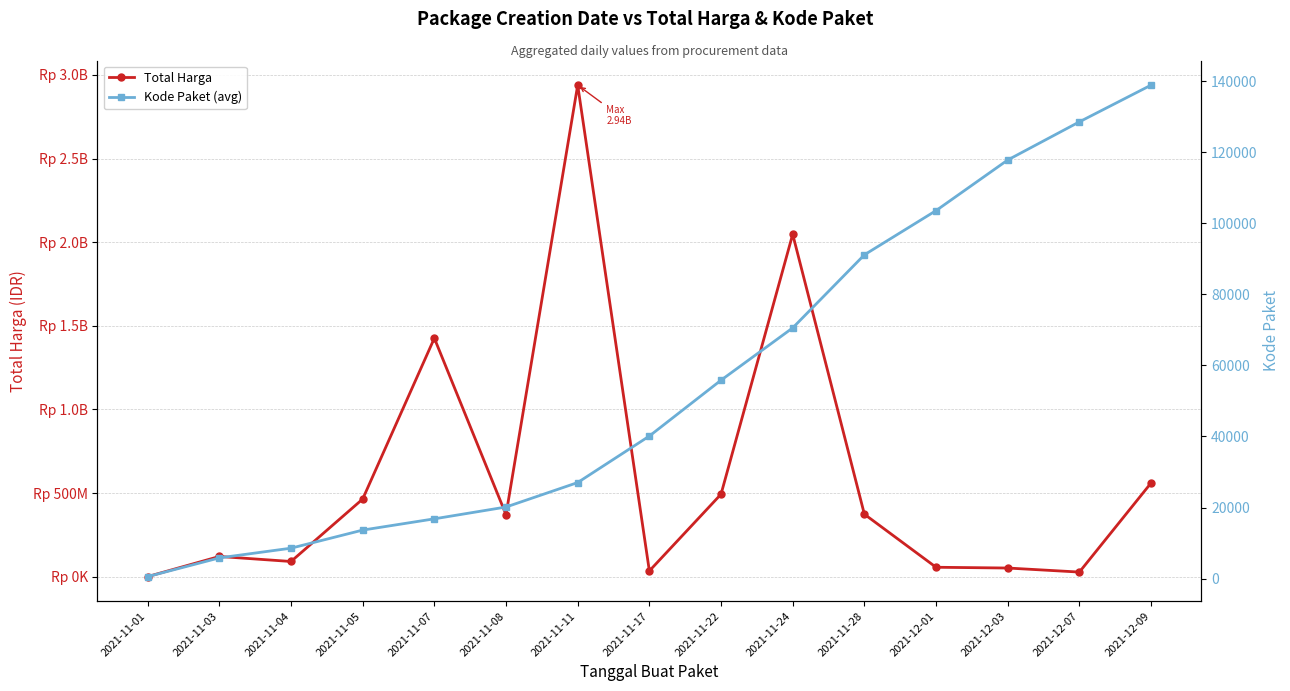

List the series in order of their overall mean, highest first.

Total Harga, Kode Paket (avg)